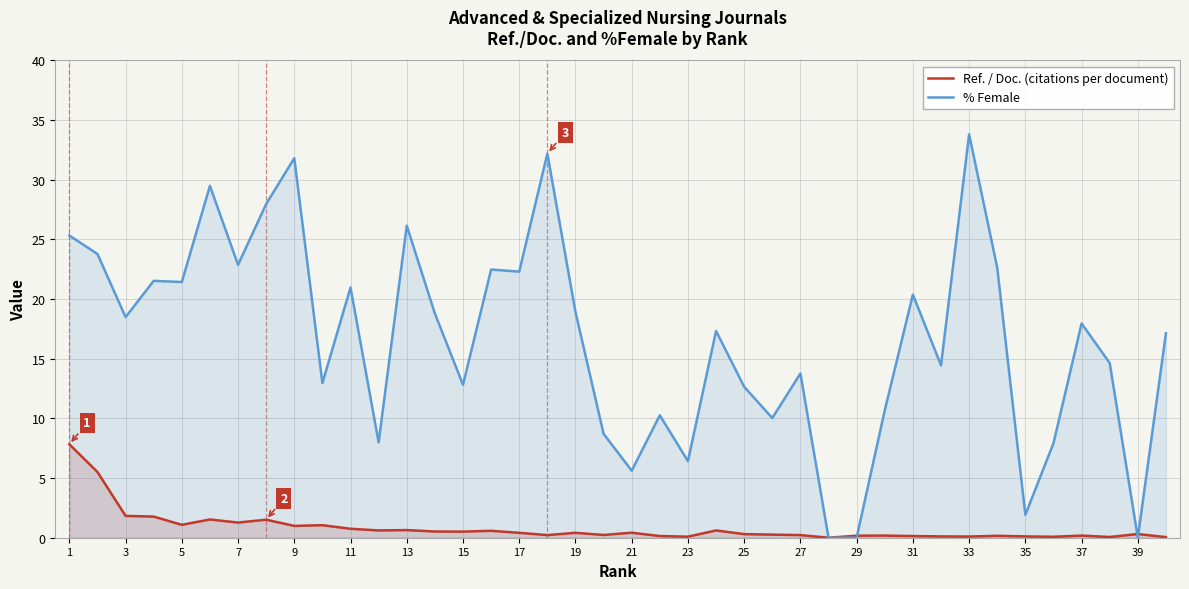

How many values in the % Female series are below 17?

18